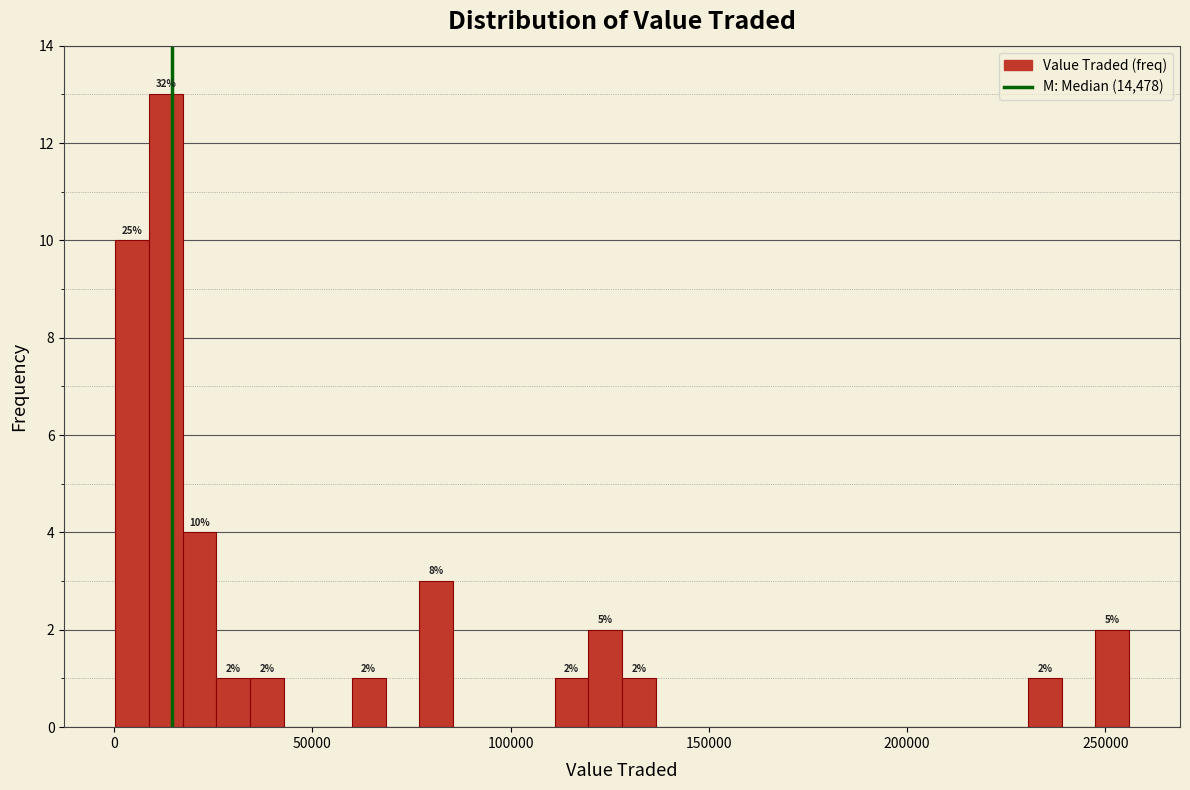

Read against the x-axis, roughly where is the centre of the tallest bar?

15000